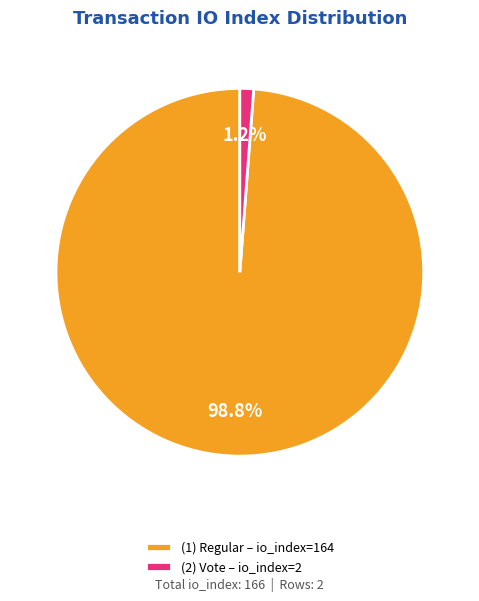

Rank the categories by value from highest to lowest.

(1) Regular – io_index=164, (2) Vote – io_index=2